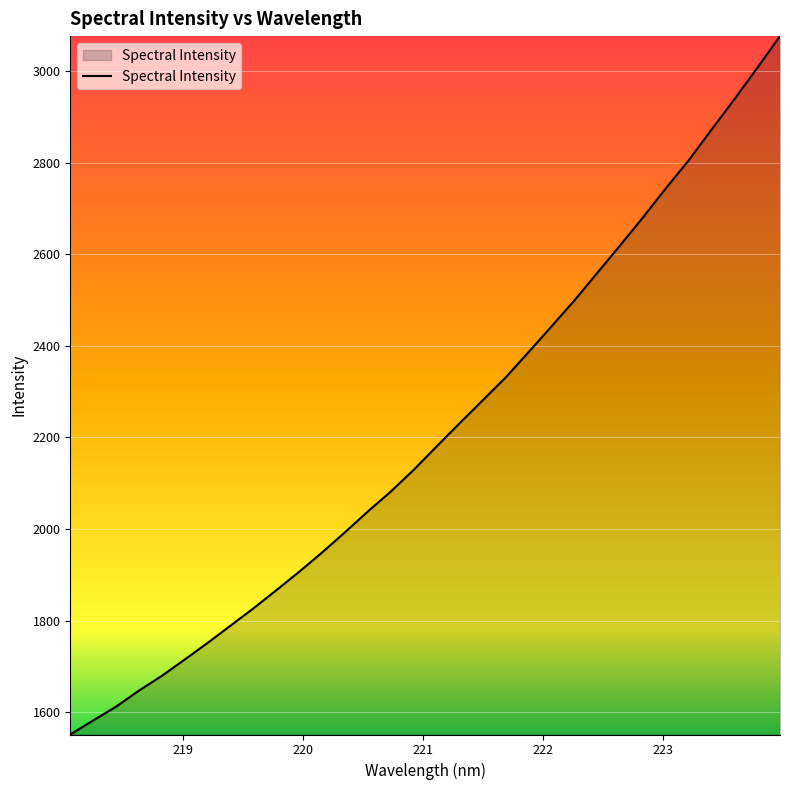

Count the number of data series in this chart.

1